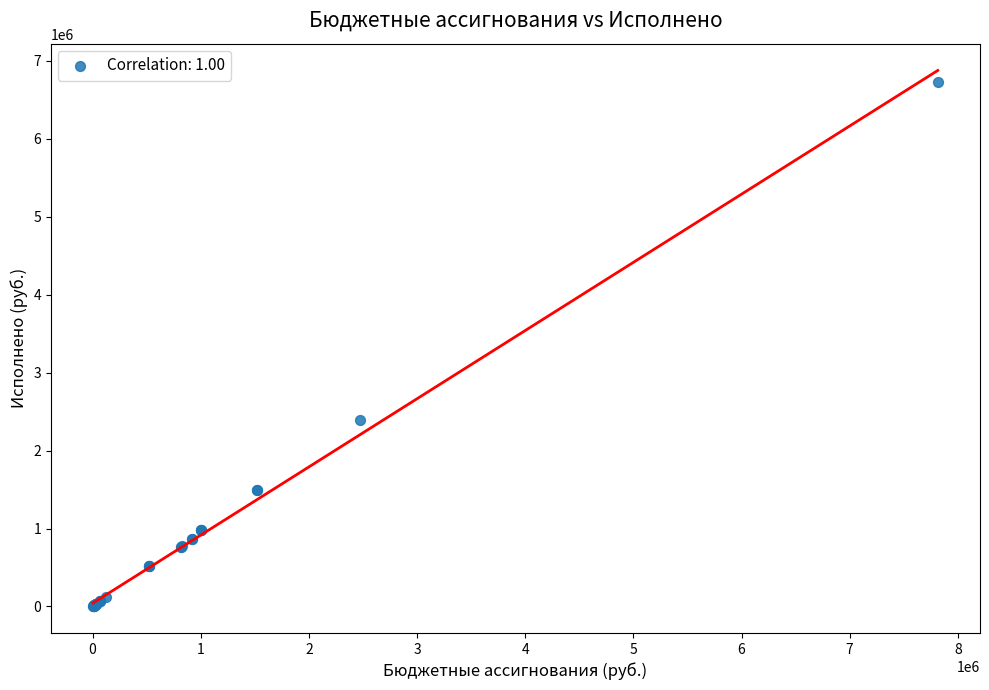

What Y value in the scatter plot is closest to 3368433?

2396060.8